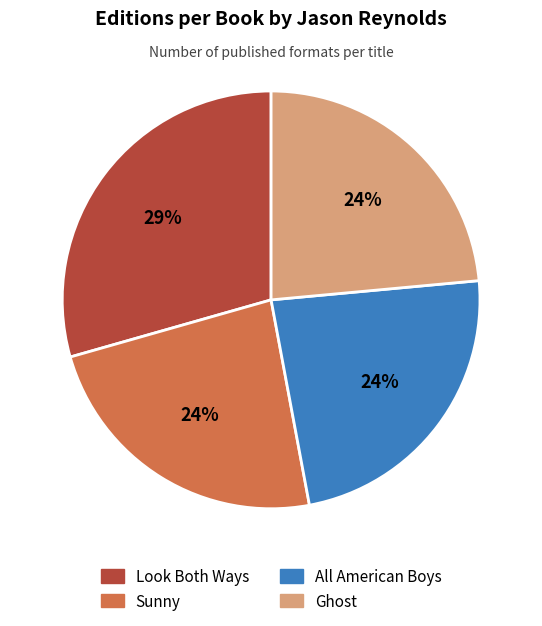

Count the number of slices in the pie.

4